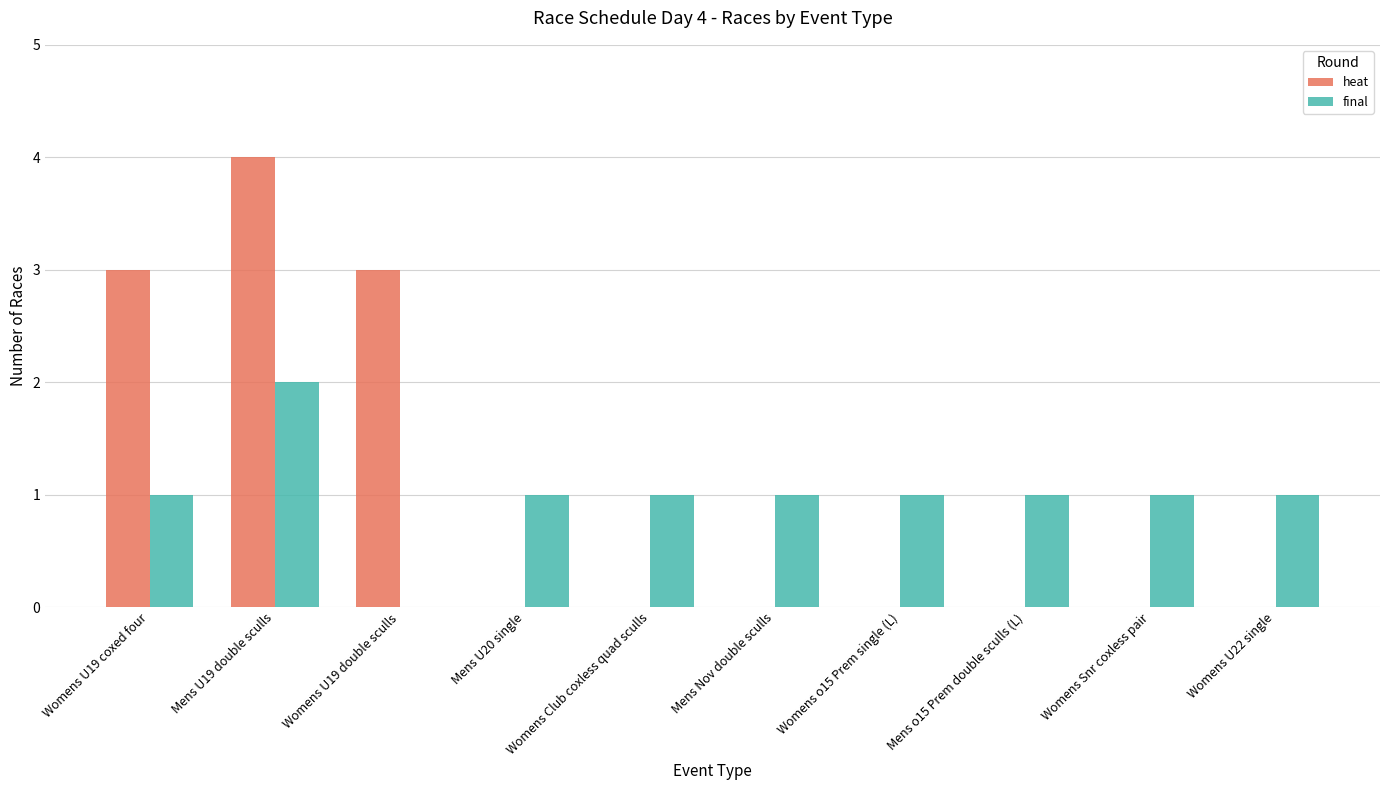

What is the spread (max minus min) of values at Womens Club coxless quad sculls?

1